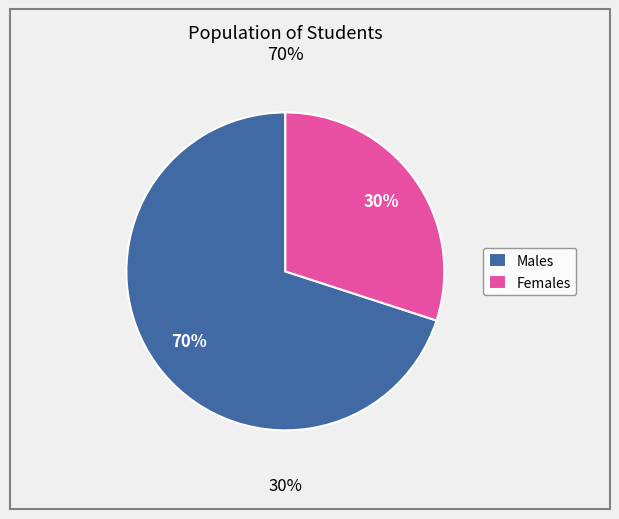

Is it true that M is 76% of the pie?

False